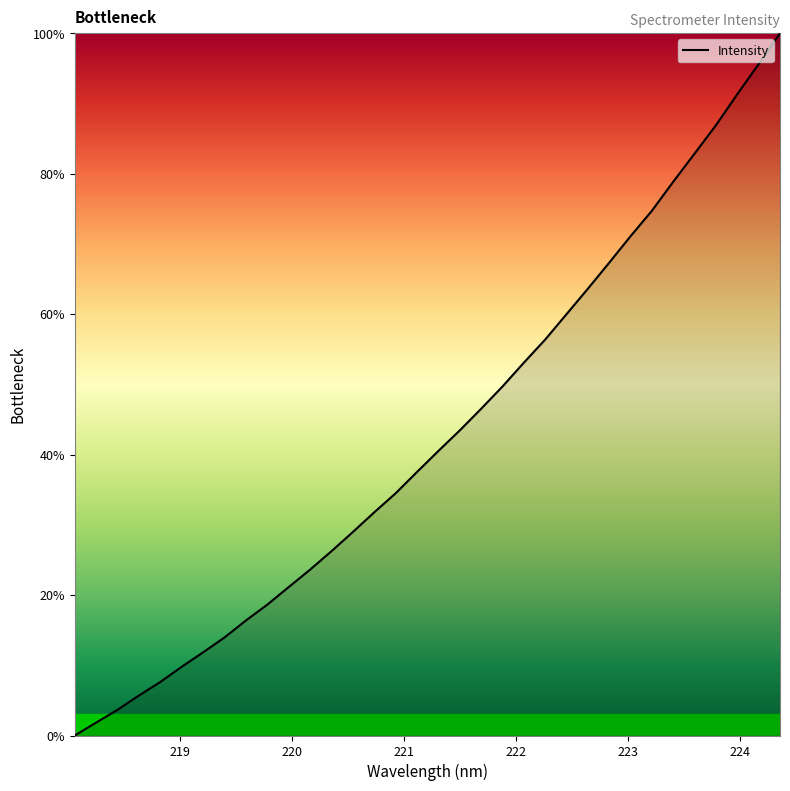

How many lines are shown in the chart?

1